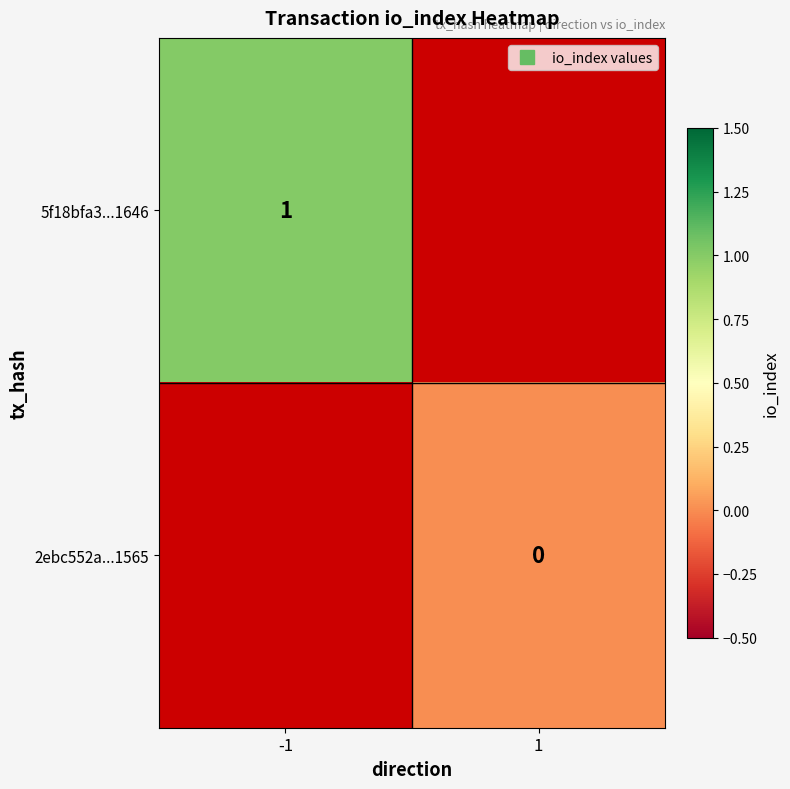

At how many categories does at least one series exceed 0?

1